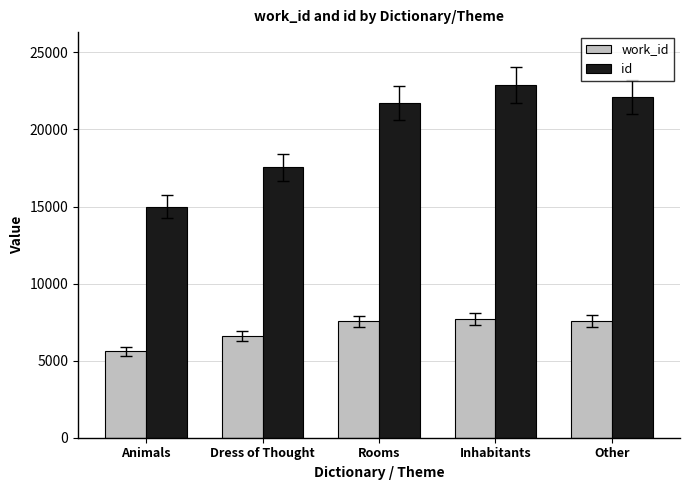

What position from the right is Rooms?

3